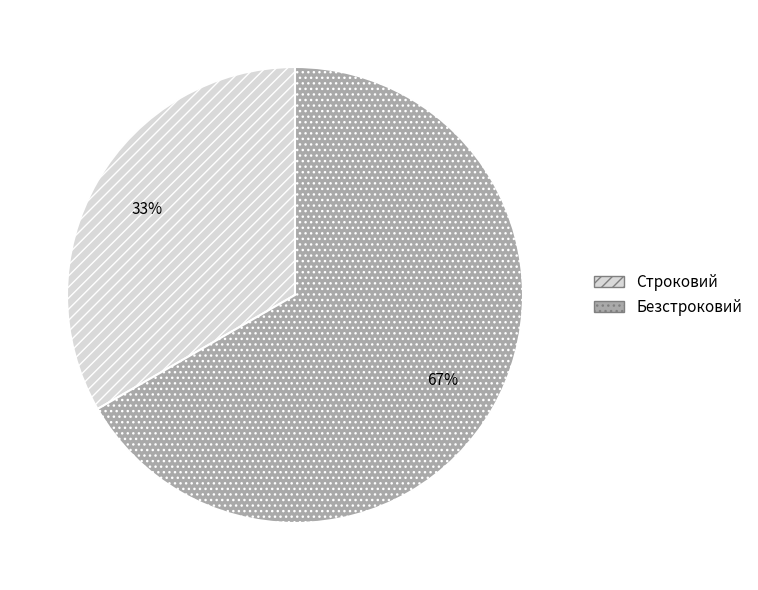

What percentage is the Безстроковий slice, to the nearest percent?

67%